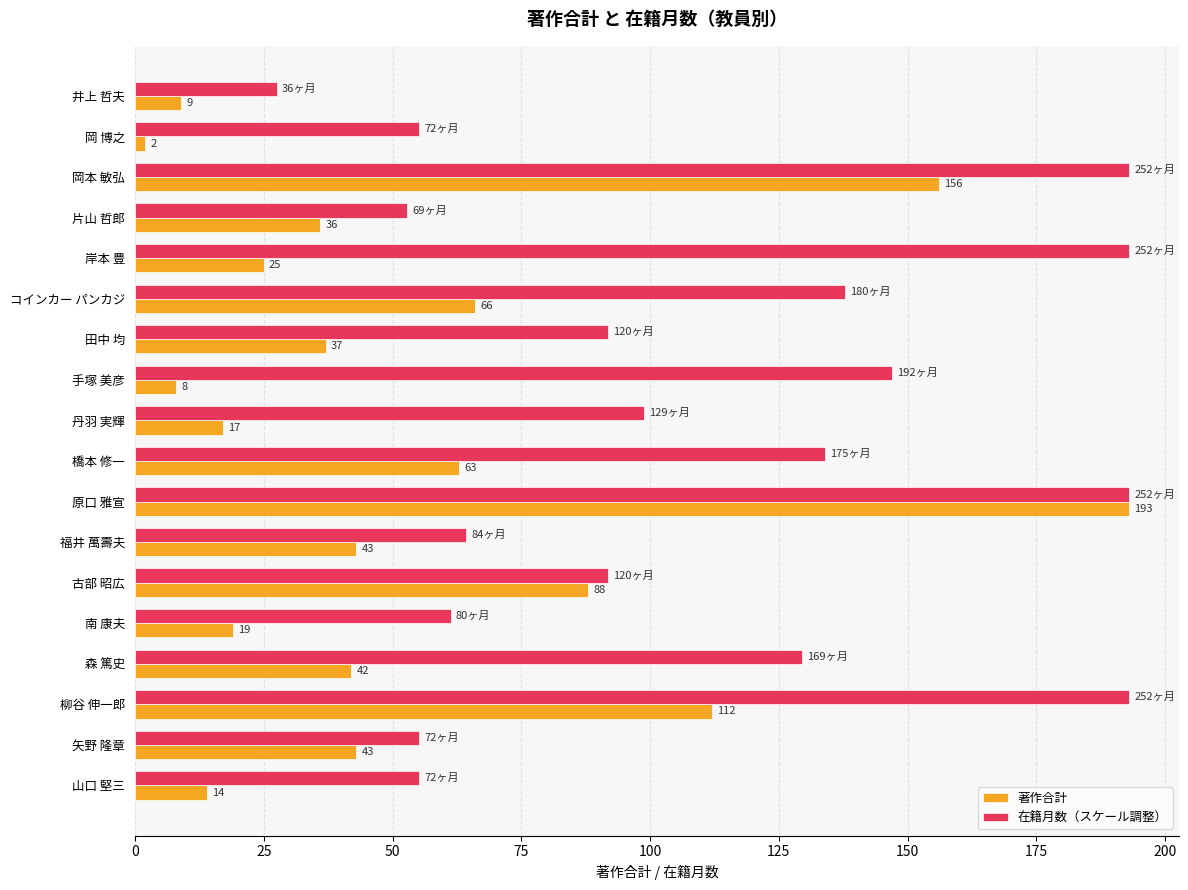

At which category is the sum across all series the highest?

原口 雅宣